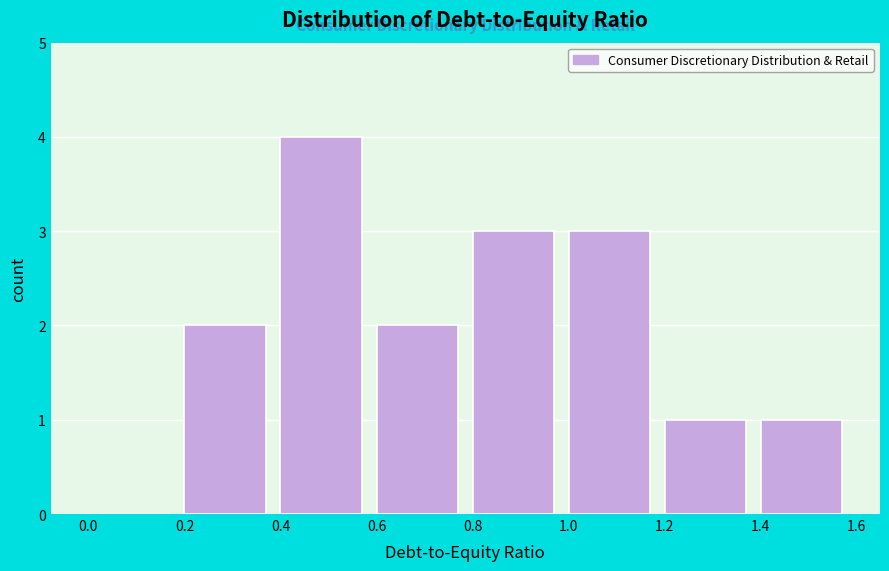

Reading left to right, transcribe this chart: for each bar, give the range it covers on the x-axis and its height. The values are not printed on the chart, so give them approximately, as read against the axis.

0.0 to 0.2: 0
0.2 to 0.4: 2
0.4 to 0.6: 4
0.6 to 0.8: 2
0.8 to 1.0: 3
1.0 to 1.2: 3
1.2 to 1.4: 1
1.4 to 1.6: 1